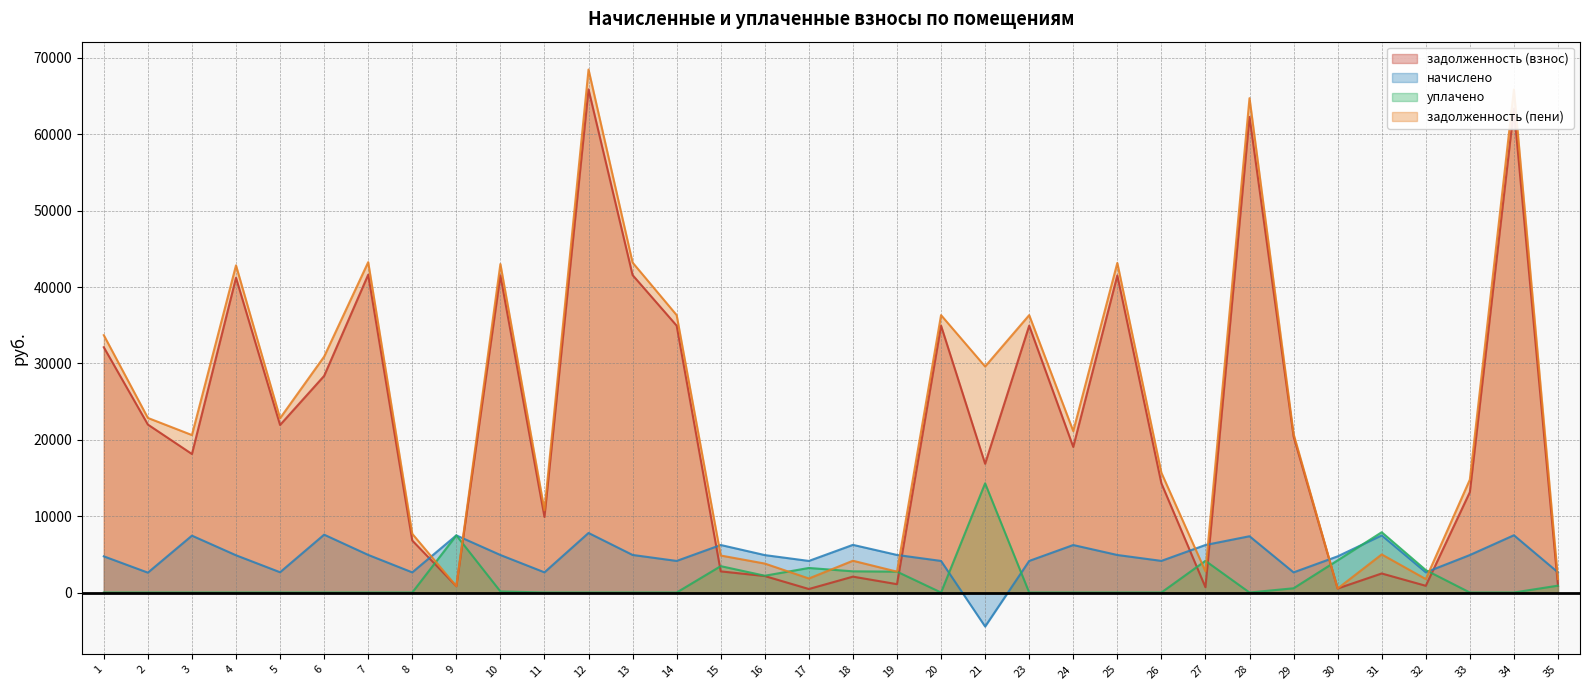

Count the number of categories in the chart.

34